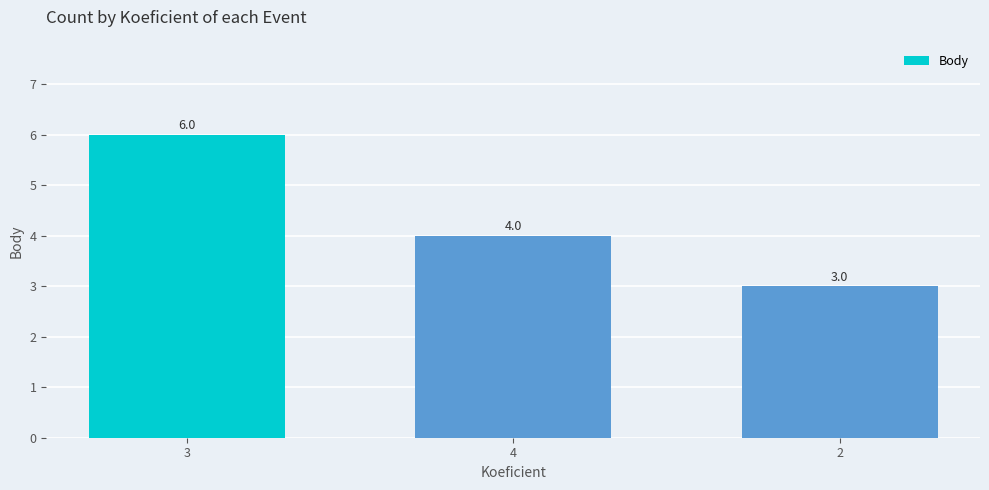

Does the chart contain any negative values?

No